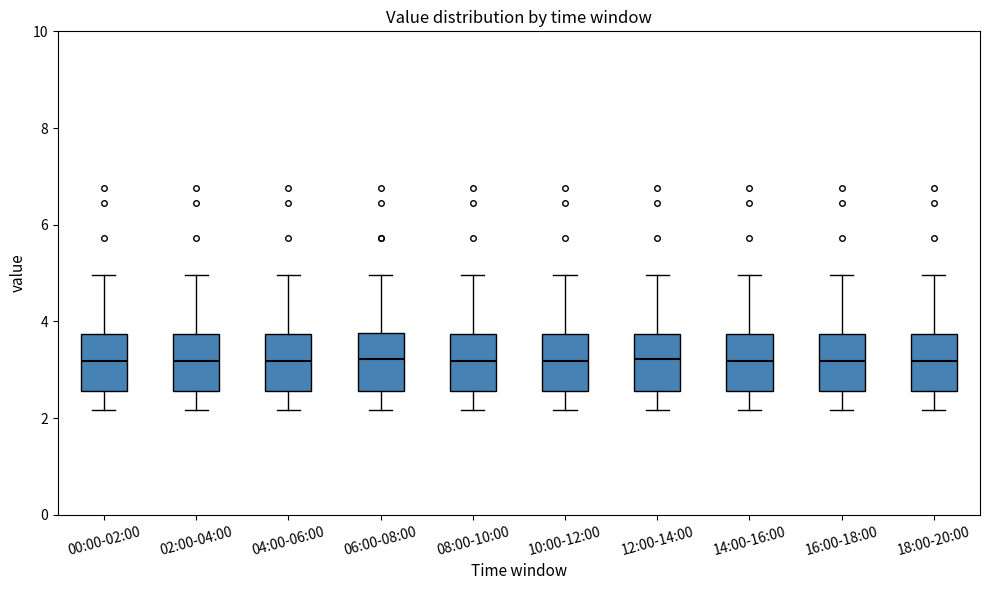

Reading left to right, read every box against the y-axis: the position of its median line, the range the box covers, and the ends of its whiskers. The values are not printed on the chart, so give them approximately, as read against the axis.

00:00-02:00: median 3.2, box 2.6 to 3.8, whiskers 2.2 to 5.0
02:00-04:00: median 3.2, box 2.6 to 3.8, whiskers 2.2 to 5.0
04:00-06:00: median 3.2, box 2.6 to 3.8, whiskers 2.2 to 5.0
06:00-08:00: median 3.2, box 2.6 to 3.8, whiskers 2.2 to 5.0
08:00-10:00: median 3.2, box 2.6 to 3.8, whiskers 2.2 to 5.0
10:00-12:00: median 3.2, box 2.6 to 3.8, whiskers 2.2 to 5.0
12:00-14:00: median 3.2, box 2.6 to 3.8, whiskers 2.2 to 5.0
14:00-16:00: median 3.2, box 2.6 to 3.8, whiskers 2.2 to 5.0
16:00-18:00: median 3.2, box 2.6 to 3.8, whiskers 2.2 to 5.0
18:00-20:00: median 3.2, box 2.6 to 3.8, whiskers 2.2 to 5.0